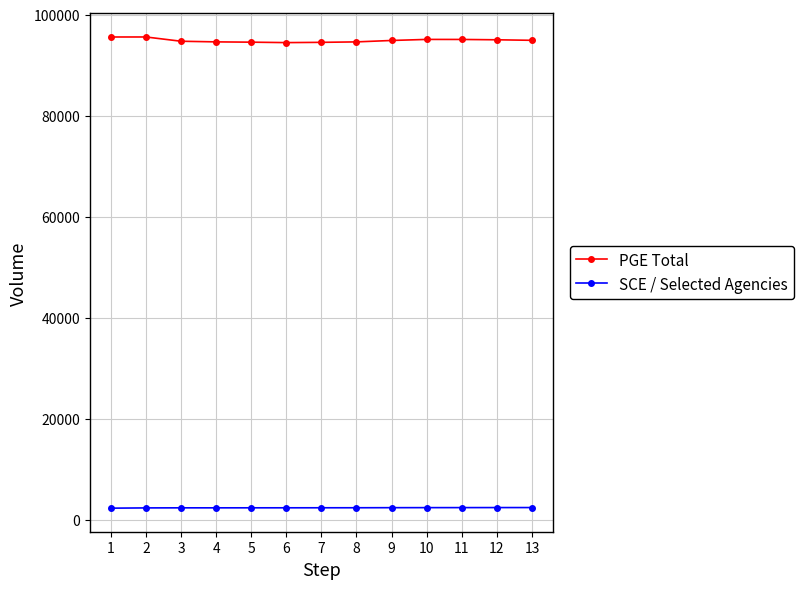

True or false: SCE / Selected Agencies and PGE Total cross at least once.

False